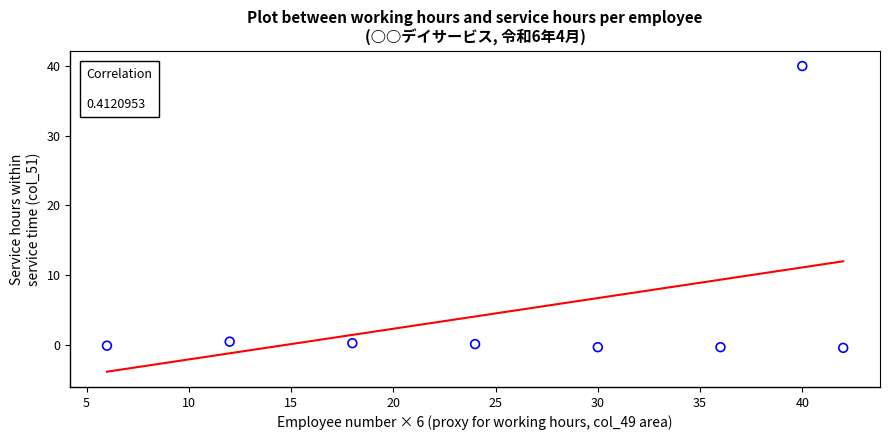

What is the range of X values (max minus min)?

36.0